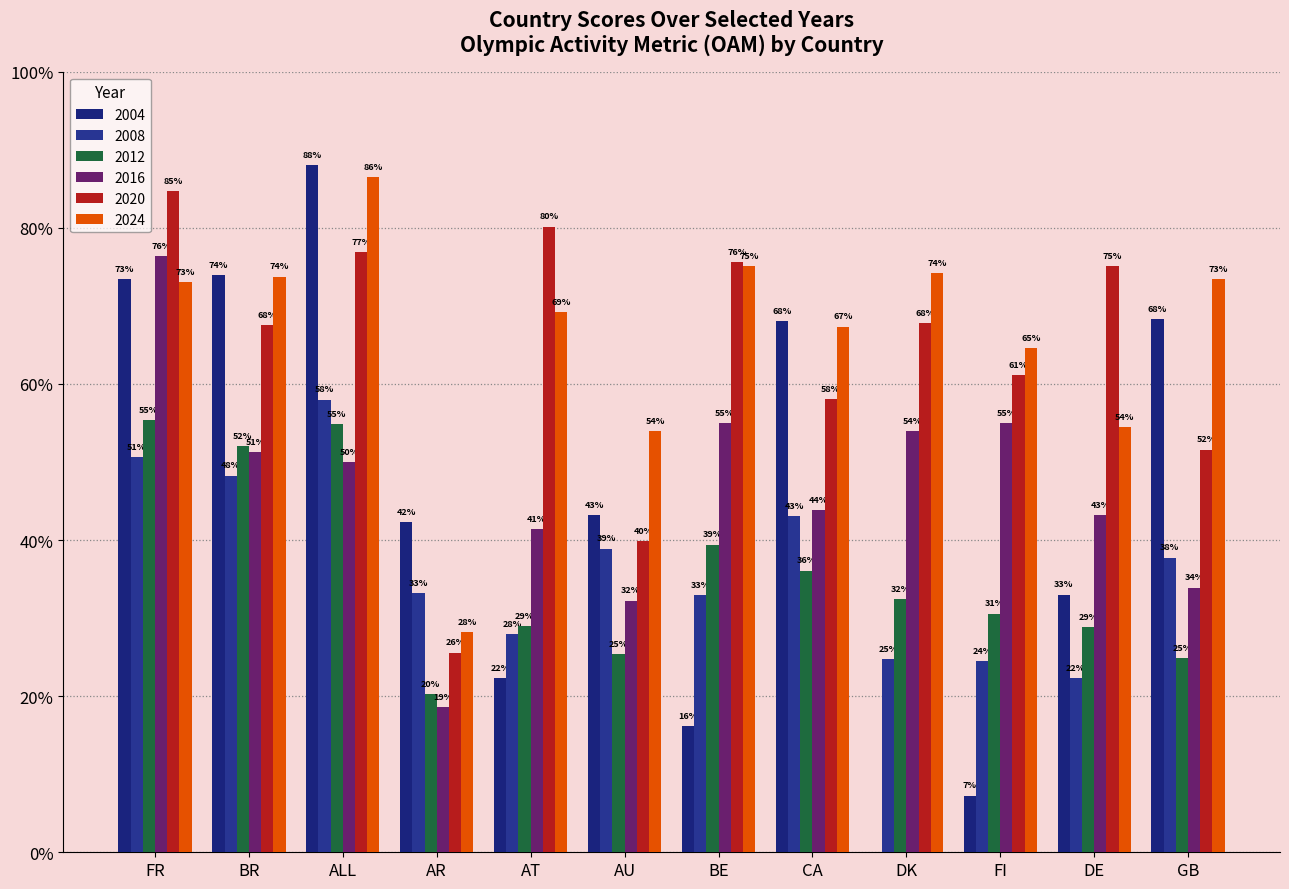

What is the sum of all 2012 values?

429.0